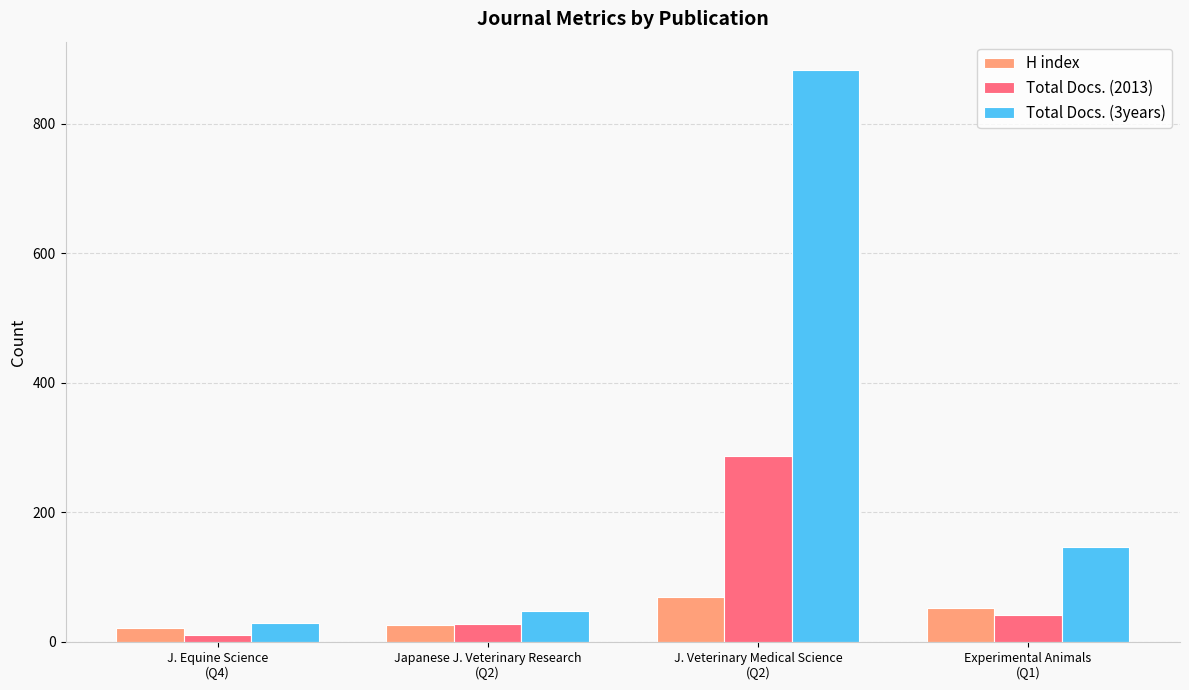

What is the total value across all series at J. Veterinary Medical Science
(Q2)?

1240